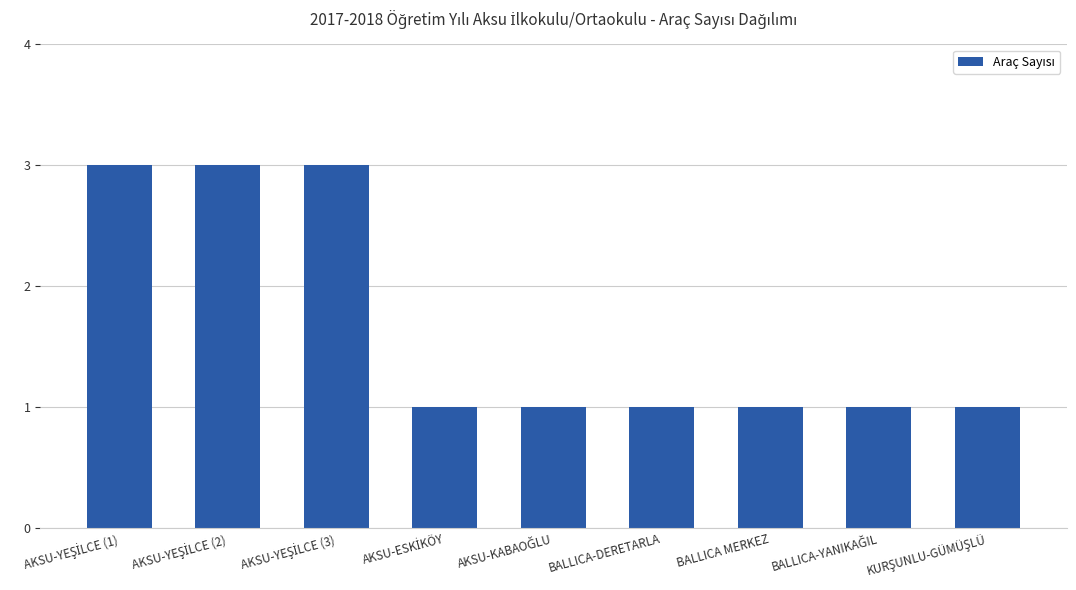

What is the greatest value displayed?

3